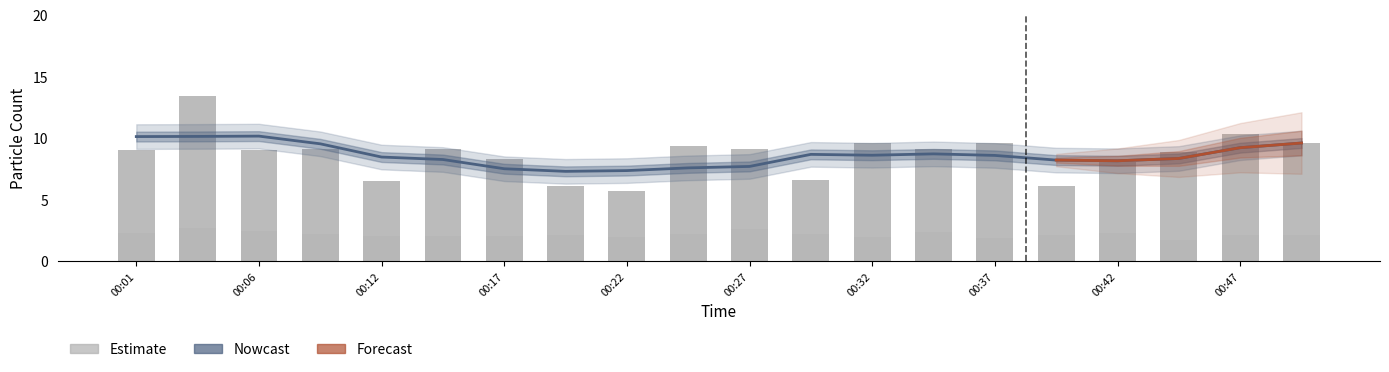

Is it true that SDS_P2 equals 0.9 at 00:01?

False